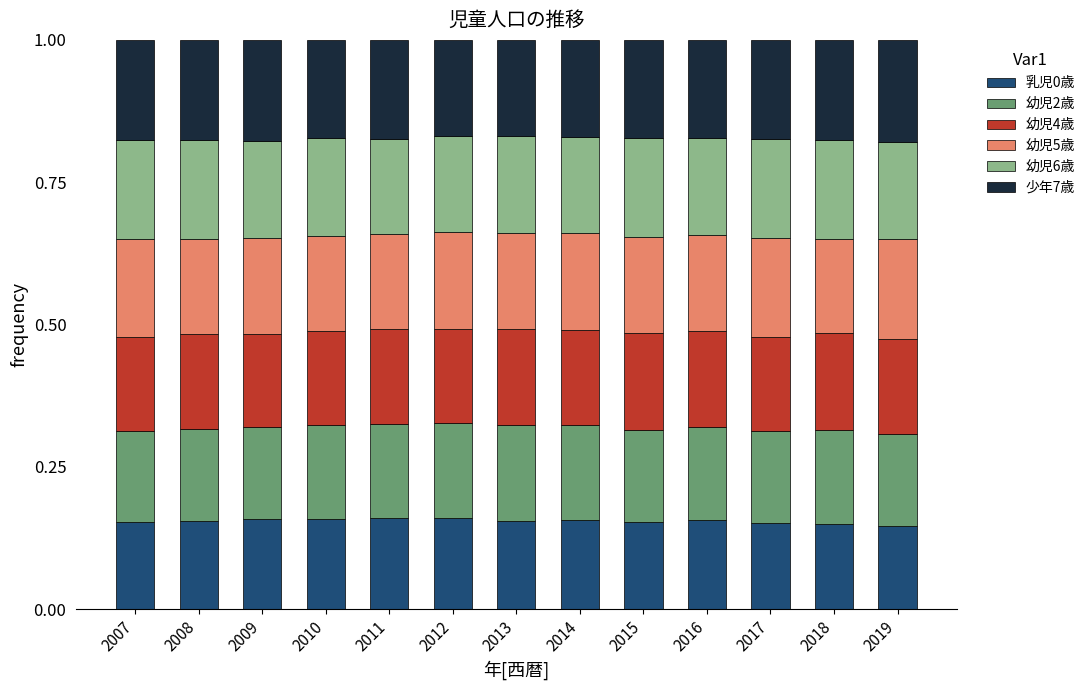

What is the total value across all series at 2013?

1.0